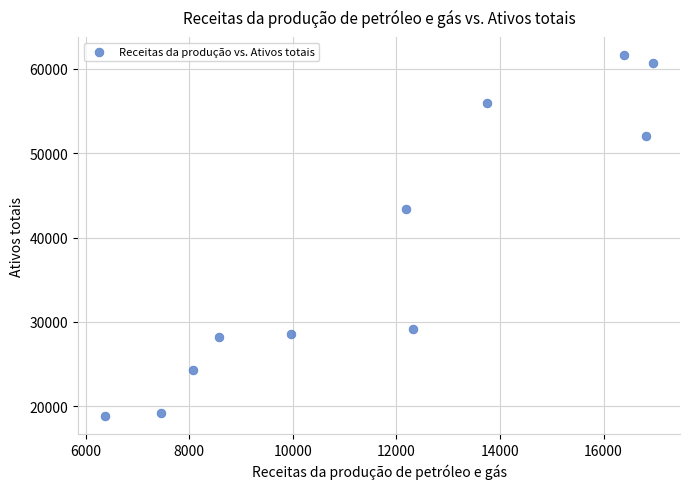

What Y value in the scatter plot is closest to 40239?

43425